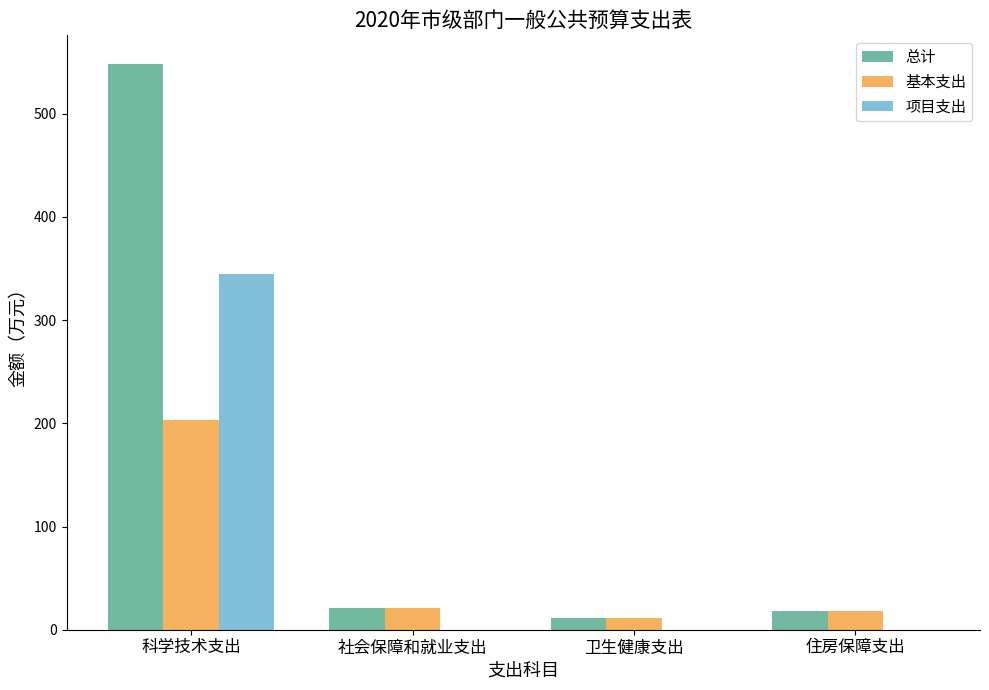

Are the bars grouped side by side (vs. stacked)?

Yes